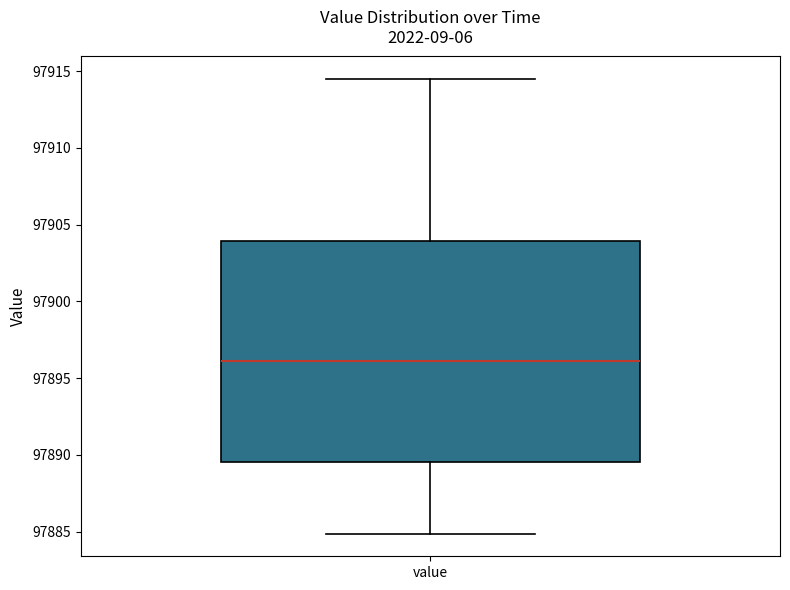

Where does the upper whisker of the box for value end on the y-axis? The values are not printed on the chart, so give them approximately, as read against the axis.

97914.5